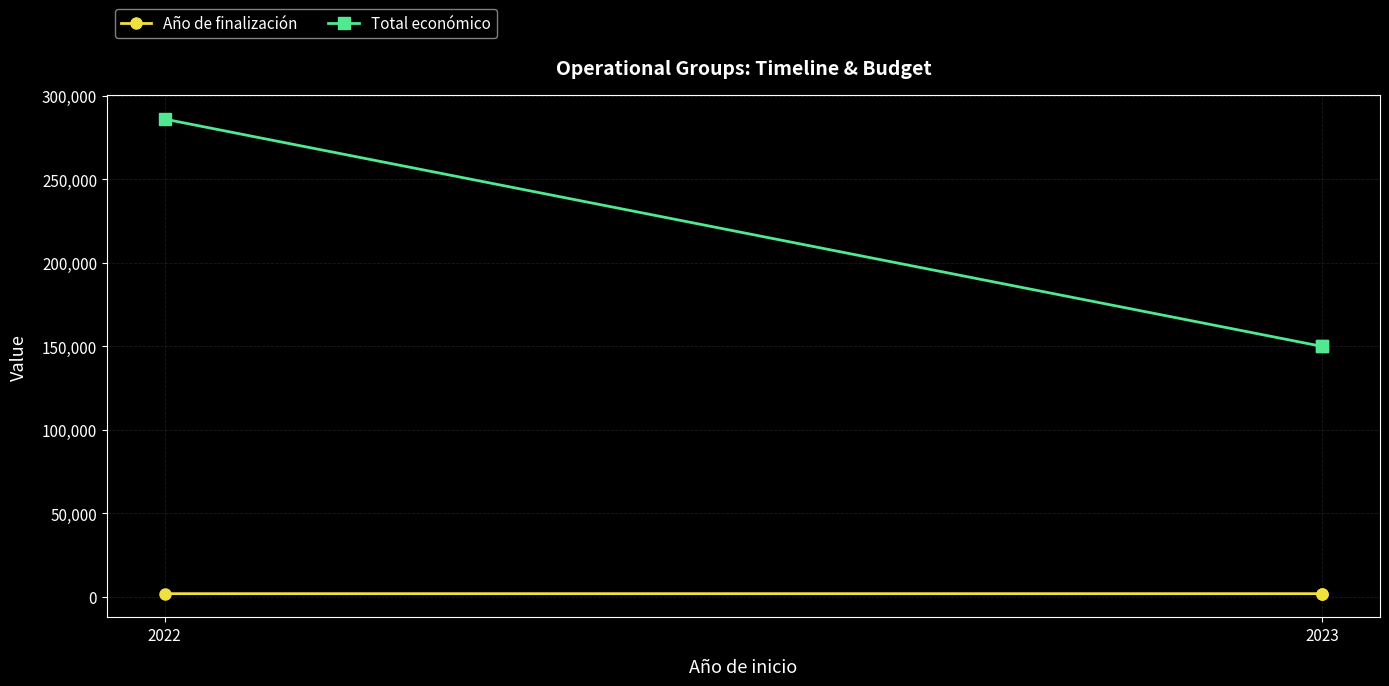

At 2022, list the series in order from smallest to largest.

Año de finalización, Total económico